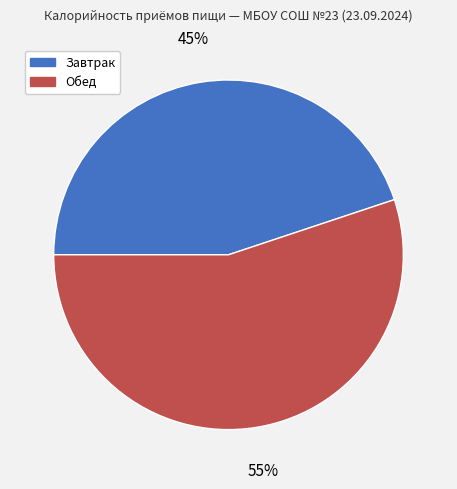

Count the number of slices in the pie.

2